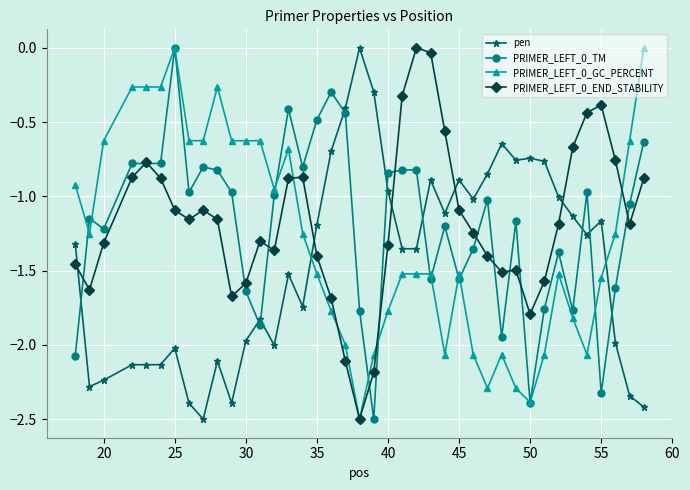

What is the lowest value of the PRIMER_LEFT_0_GC_PERCENT series?

-2.5